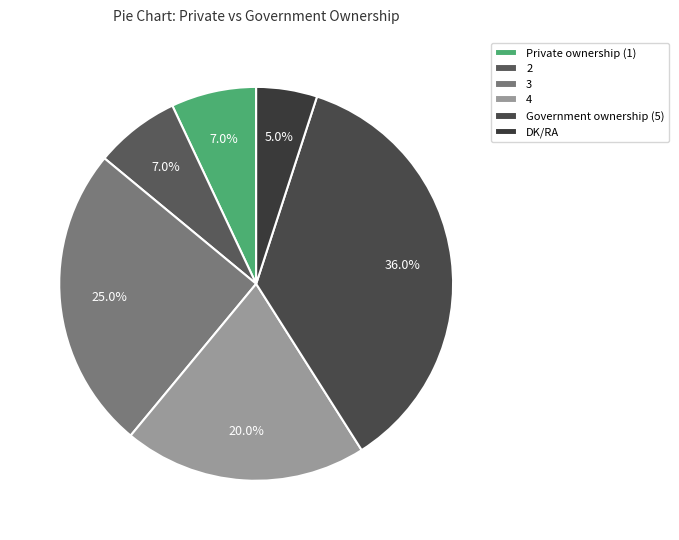

To the nearest percent, what percentage of the pie is Private ownership (1)?

7%